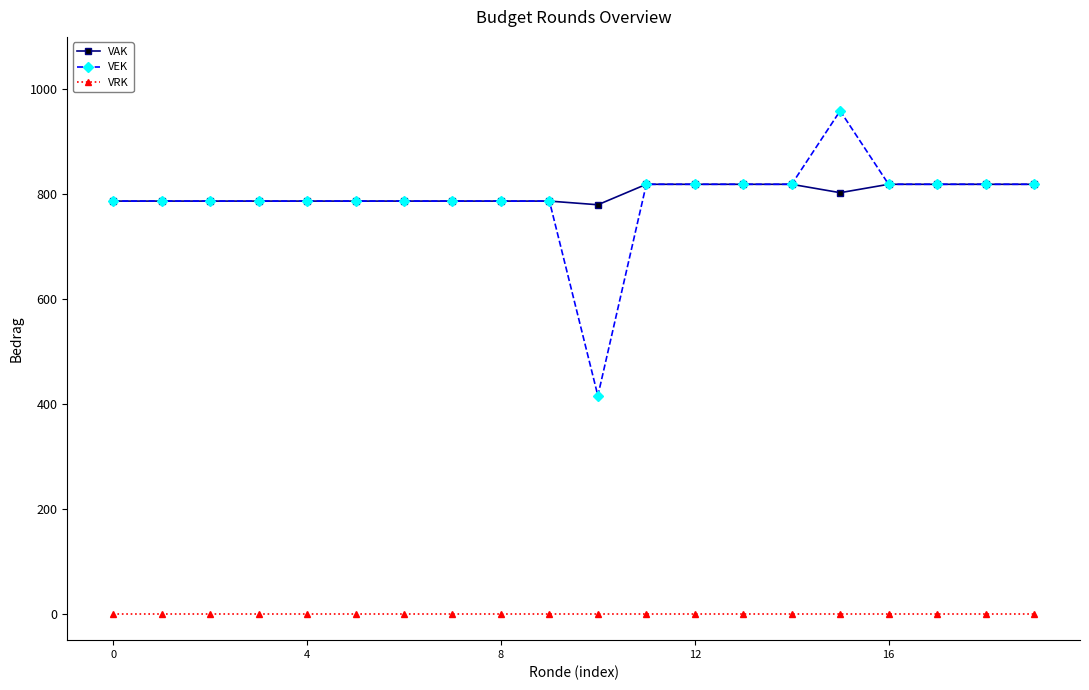

Which series has the largest range (max minus min)?

VEK